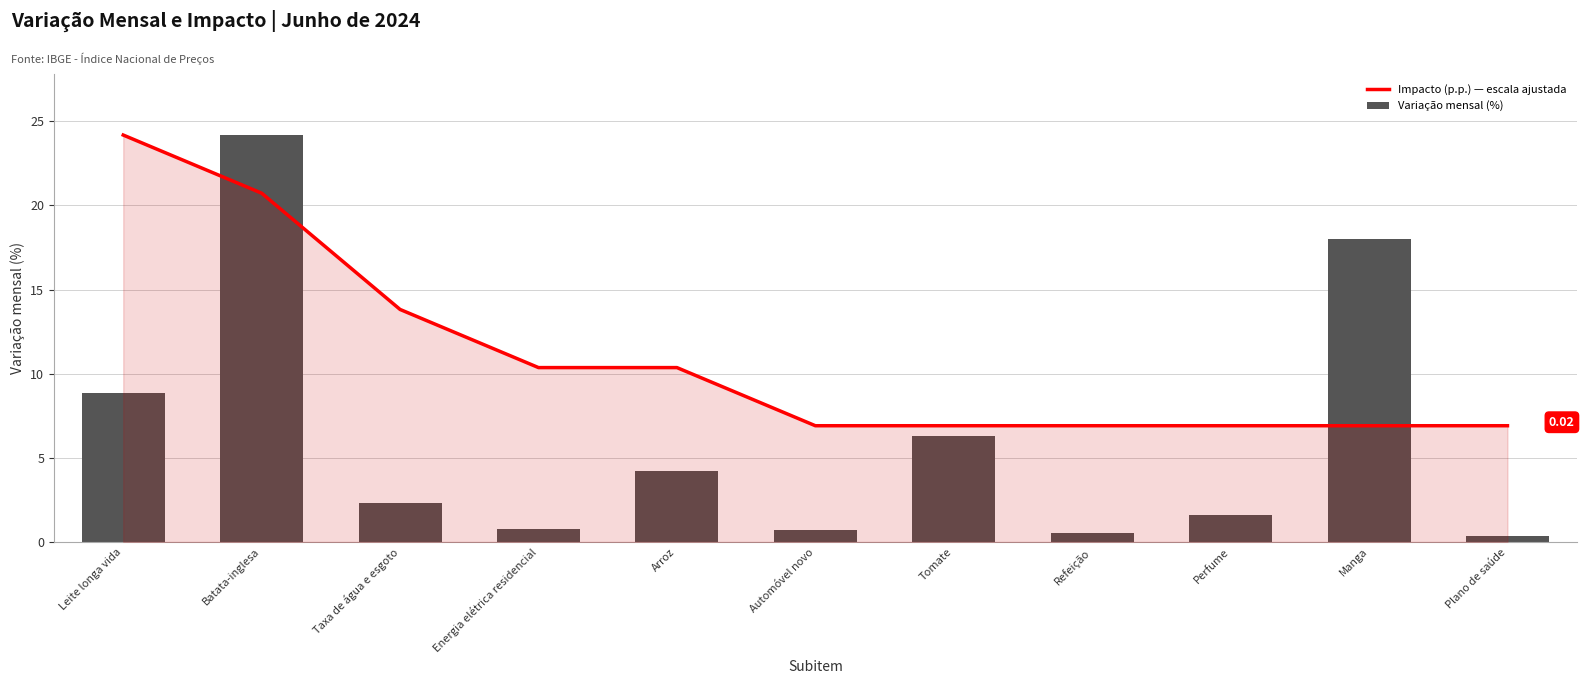

Which series has the widest spread of values?

Variação mensal (%)